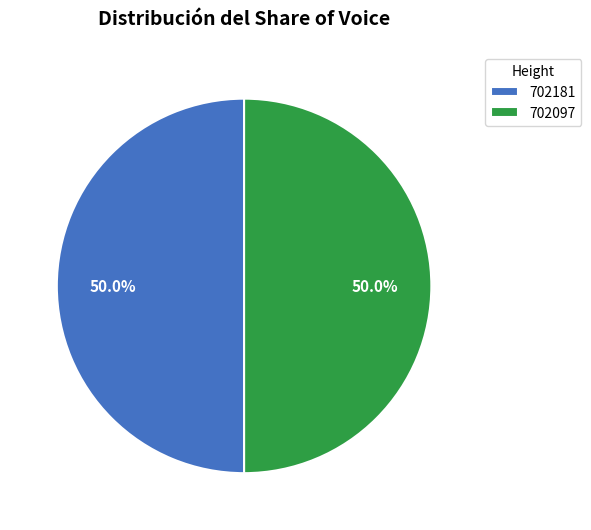

How many segments does this pie chart have?

2